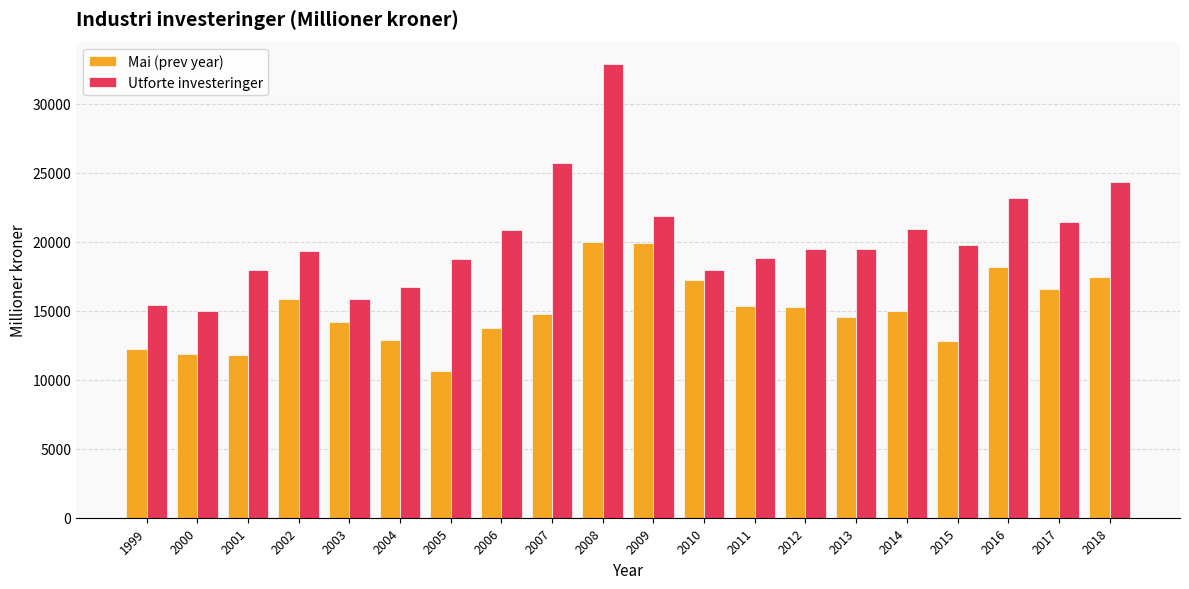

What is the approximate value of Utforte investeringer at 2014, to the nearest 10?

20890